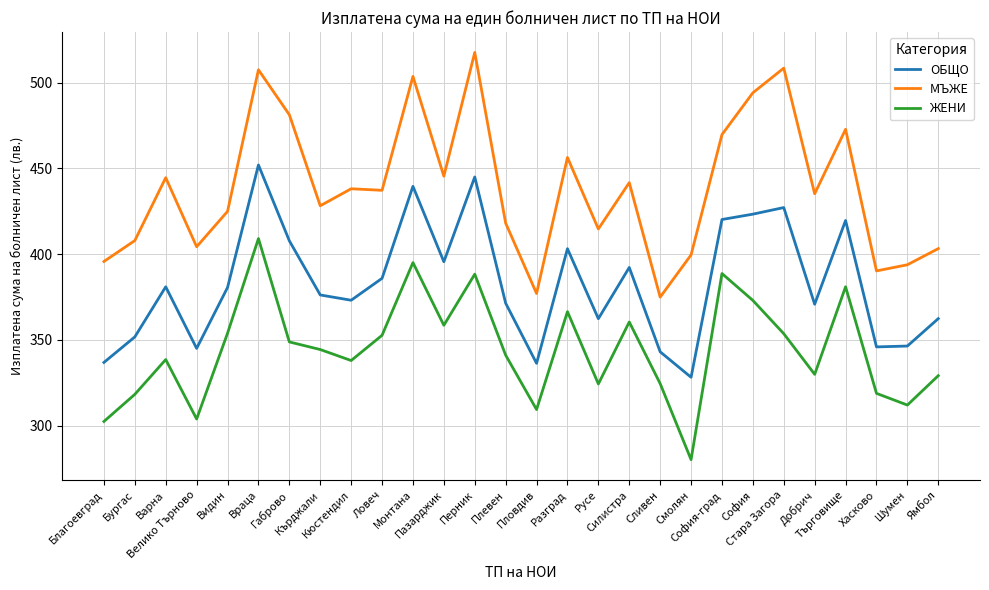

What is the difference between the maximum and minimum values in the МЪЖЕ series?

142.8